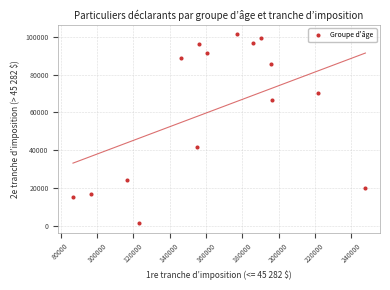

What Y value in the scatter plot is closest to 51375?

42030